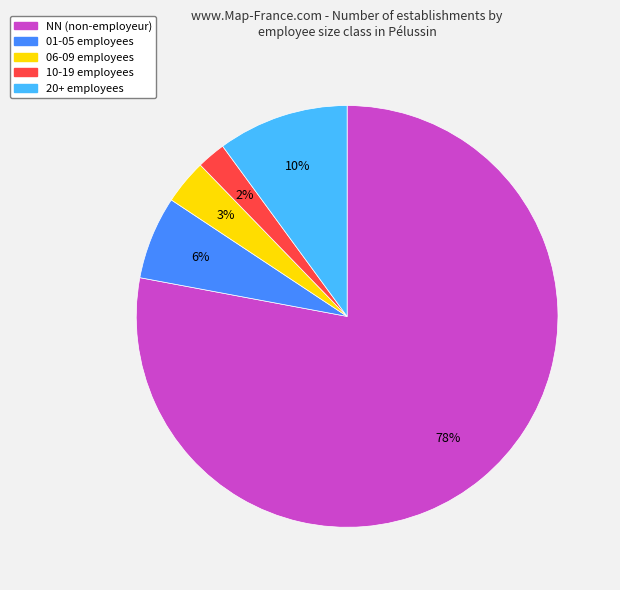

Rank the categories by value from highest to lowest.

NN (non-employeur), 20+ employees, 01-05 employees, 06-09 employees, 10-19 employees